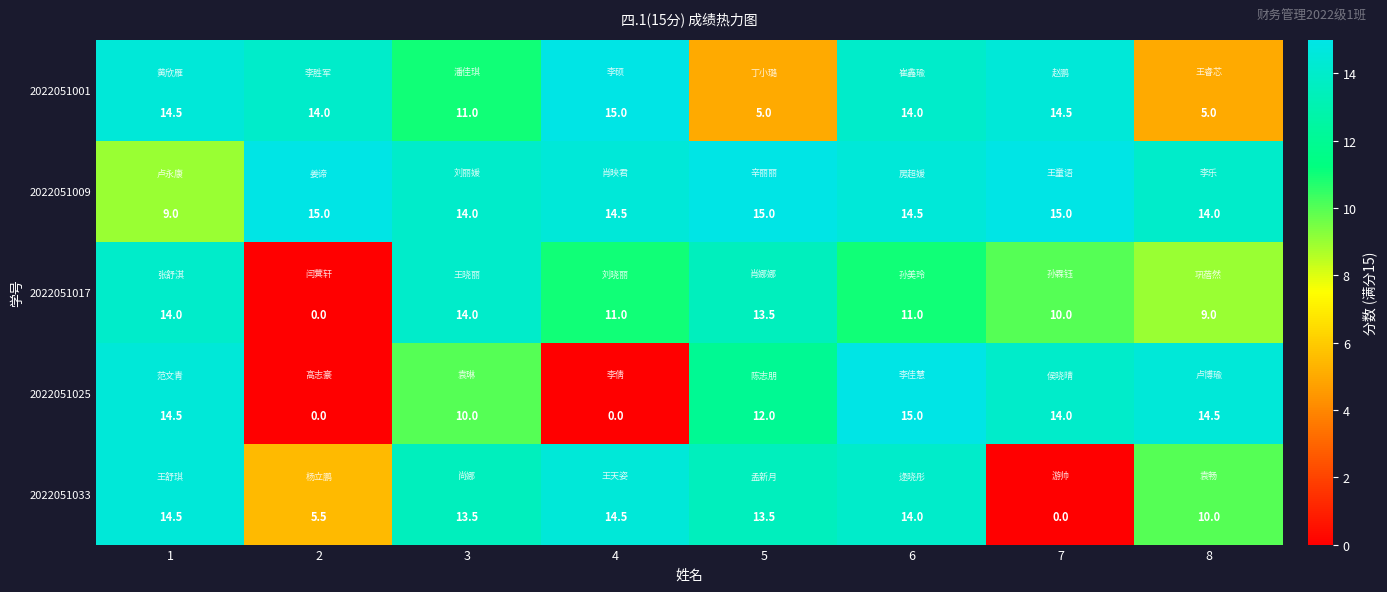

Count the number of data series in this chart.

5